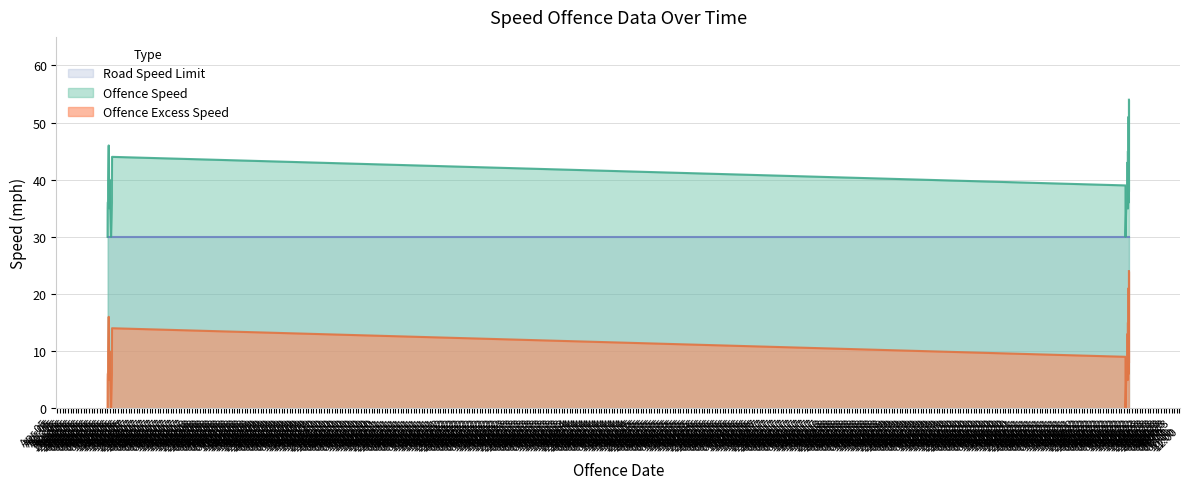

Does the chart have visible grid lines?

Yes